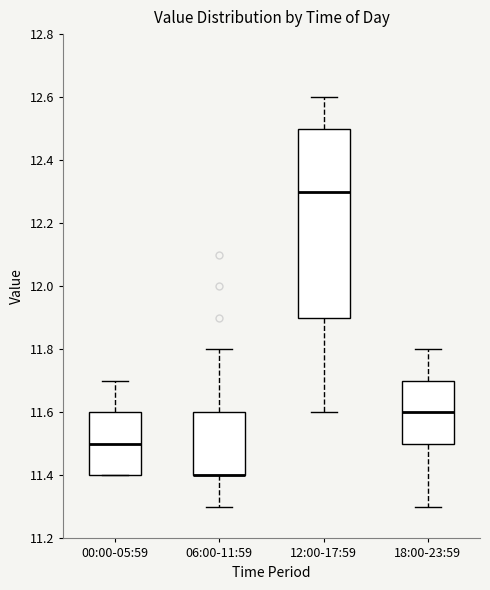

Which box is the tallest, from its lower edge to its upper edge?

12:00-17:59